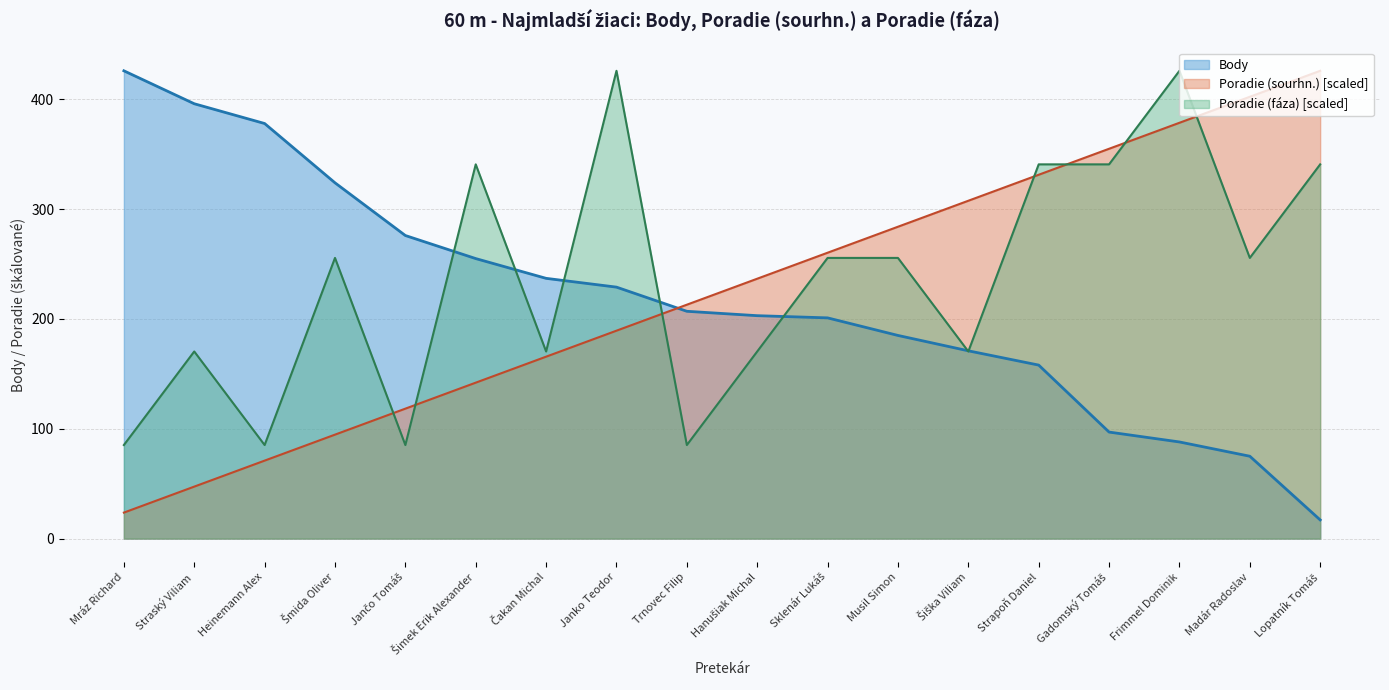

At which category is the sum across all series the highest?

Frimmel Dominik